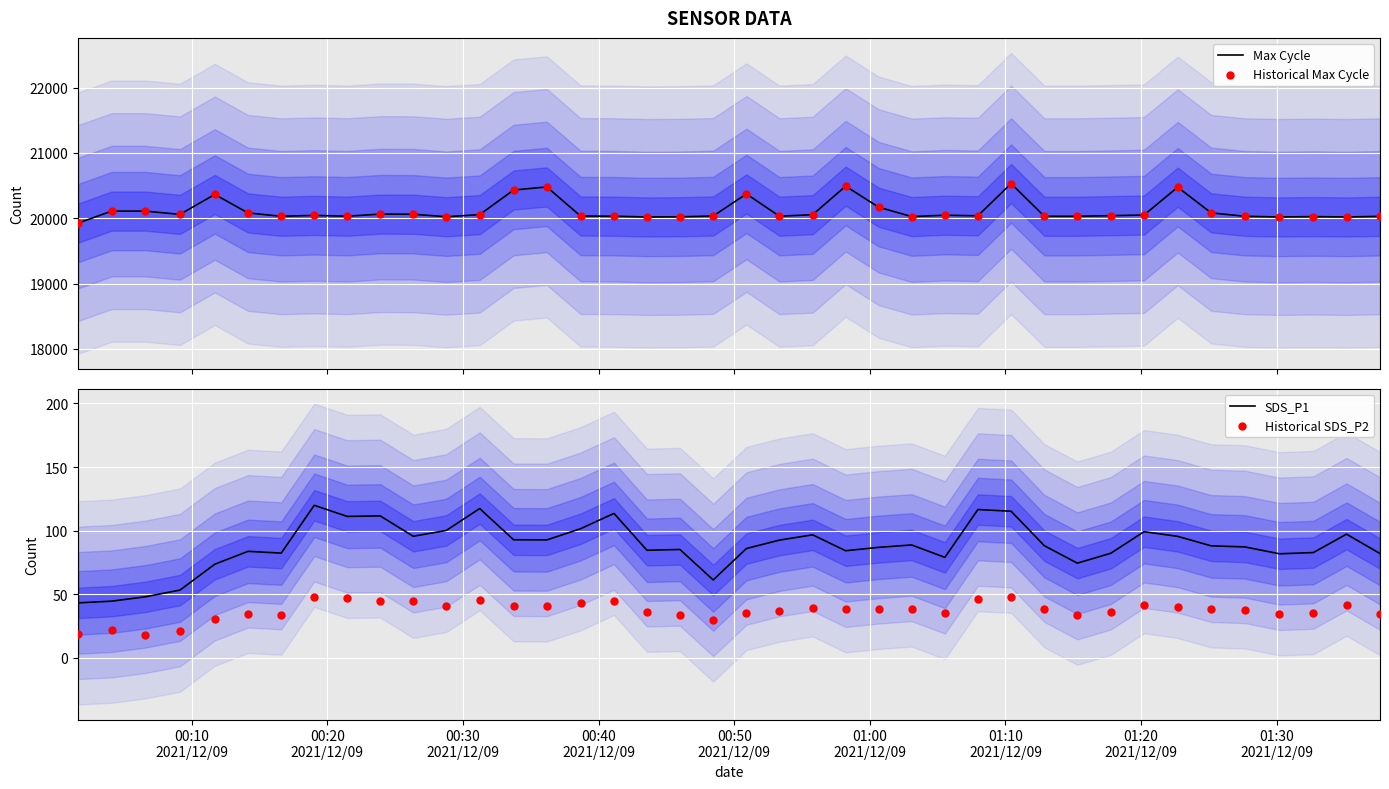

Which series has the largest Y range (max minus min)?

Max Cycle